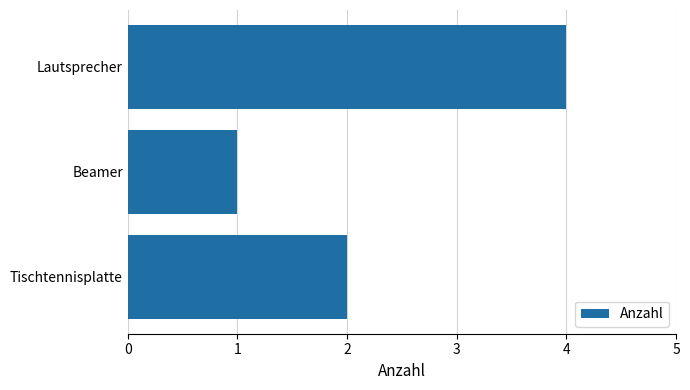

Reading bottom to top, list all the values displayed in this chart.

2	1	4